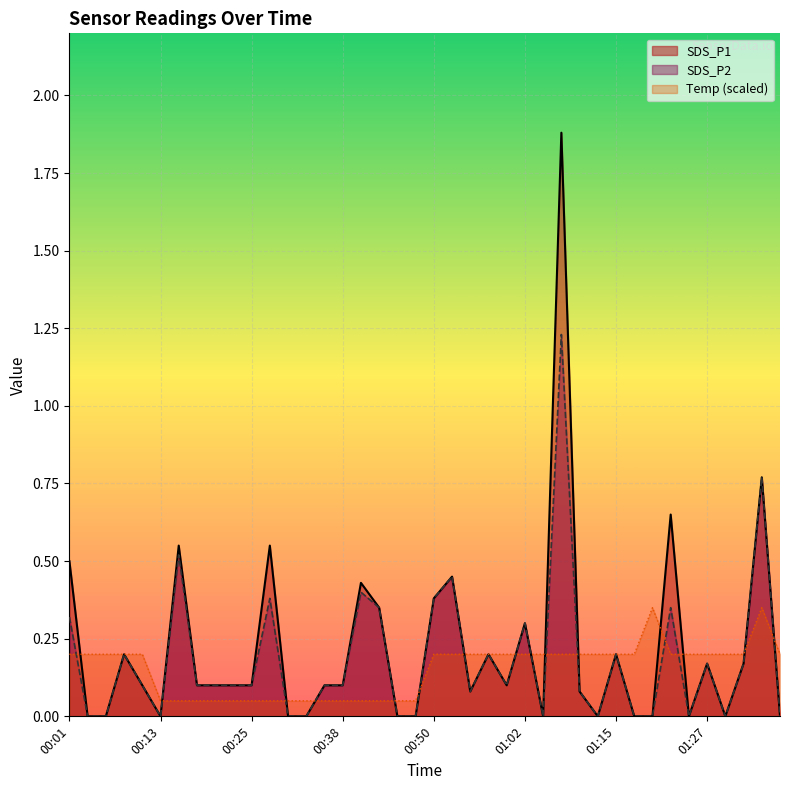

Which series has the largest total across all categories?

SDS_P1